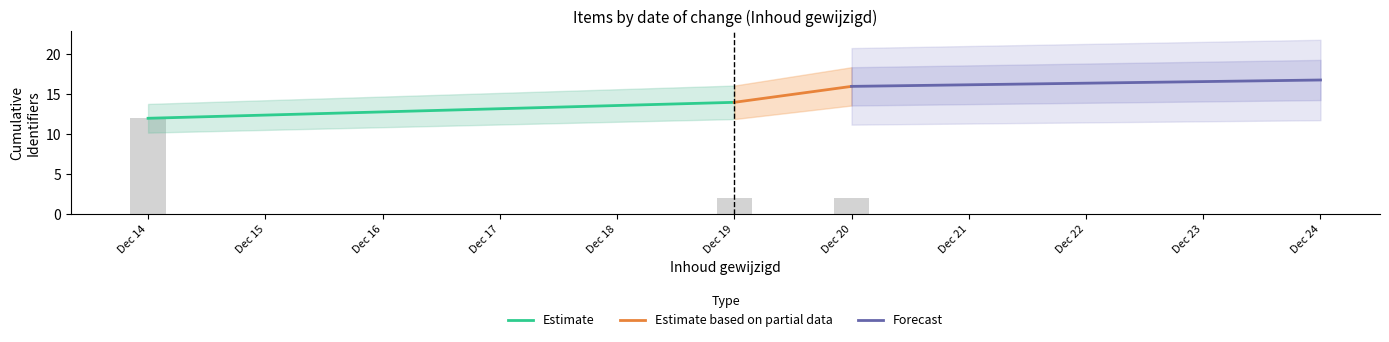

Which label corresponds to the largest value in the chart?

Dec 14